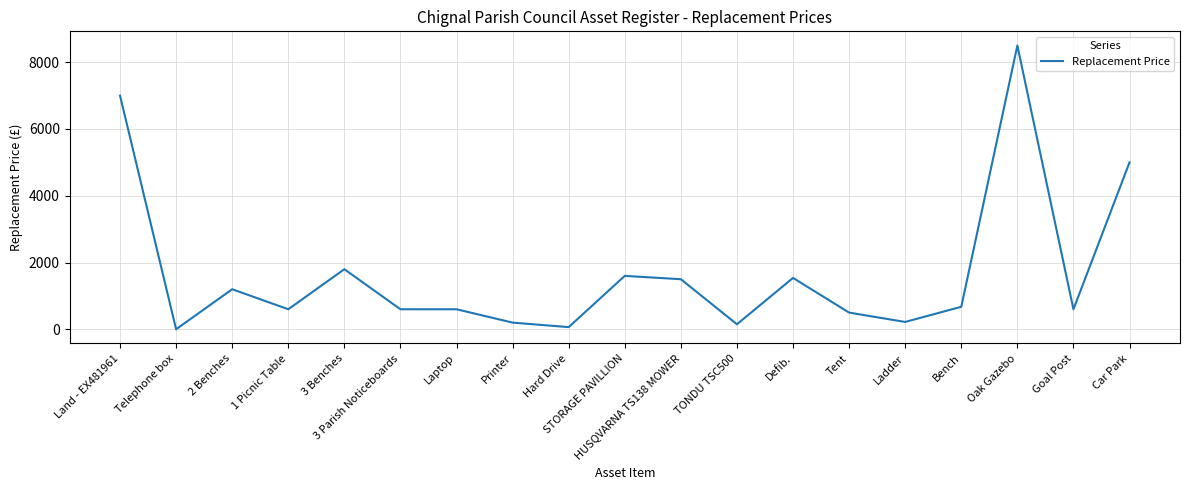

What is the difference between the maximum and minimum values?

8499.0